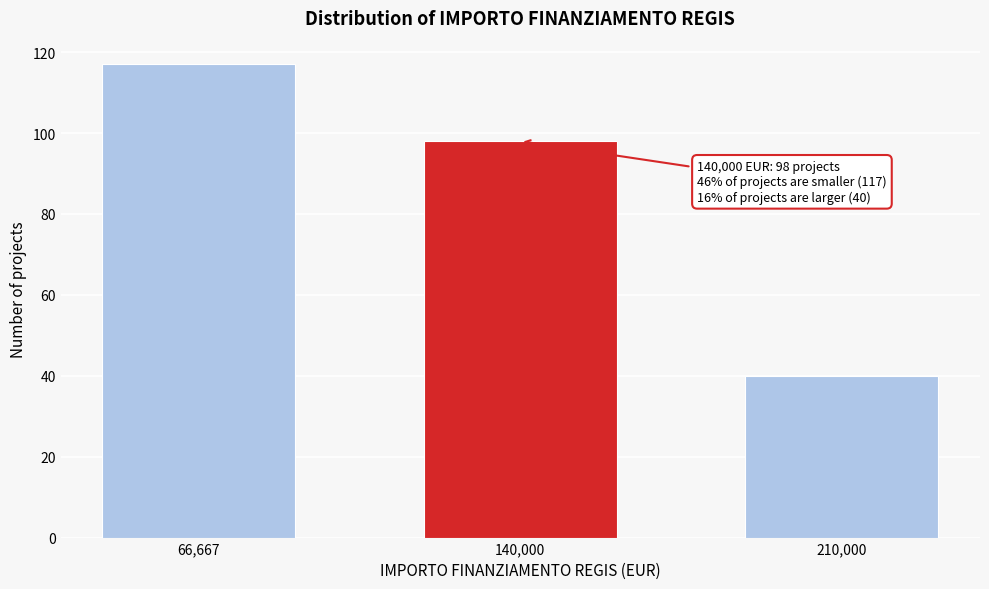

Reading left to right, what are all the values shown in this chart?

66,667=117	140,000=98	210,000=40